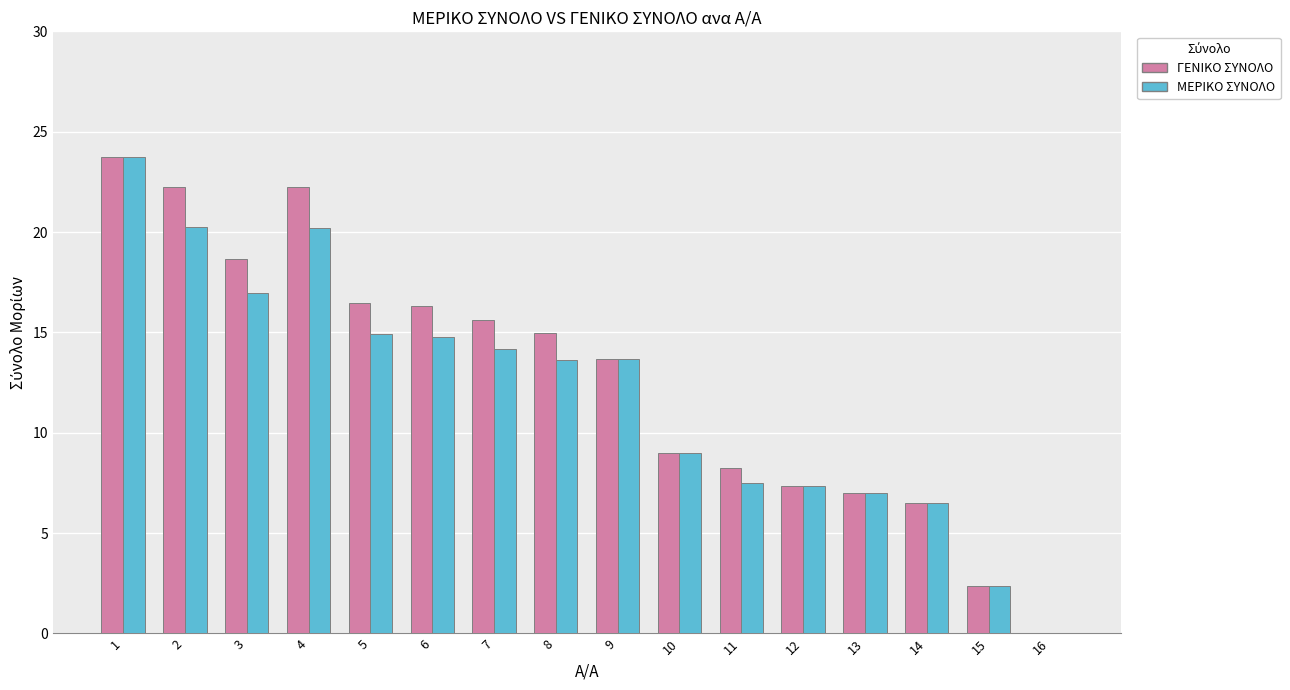

What value does the ΜΕΡΙΚΟ ΣΥΝΟΛΟ series have at 5?

14.9